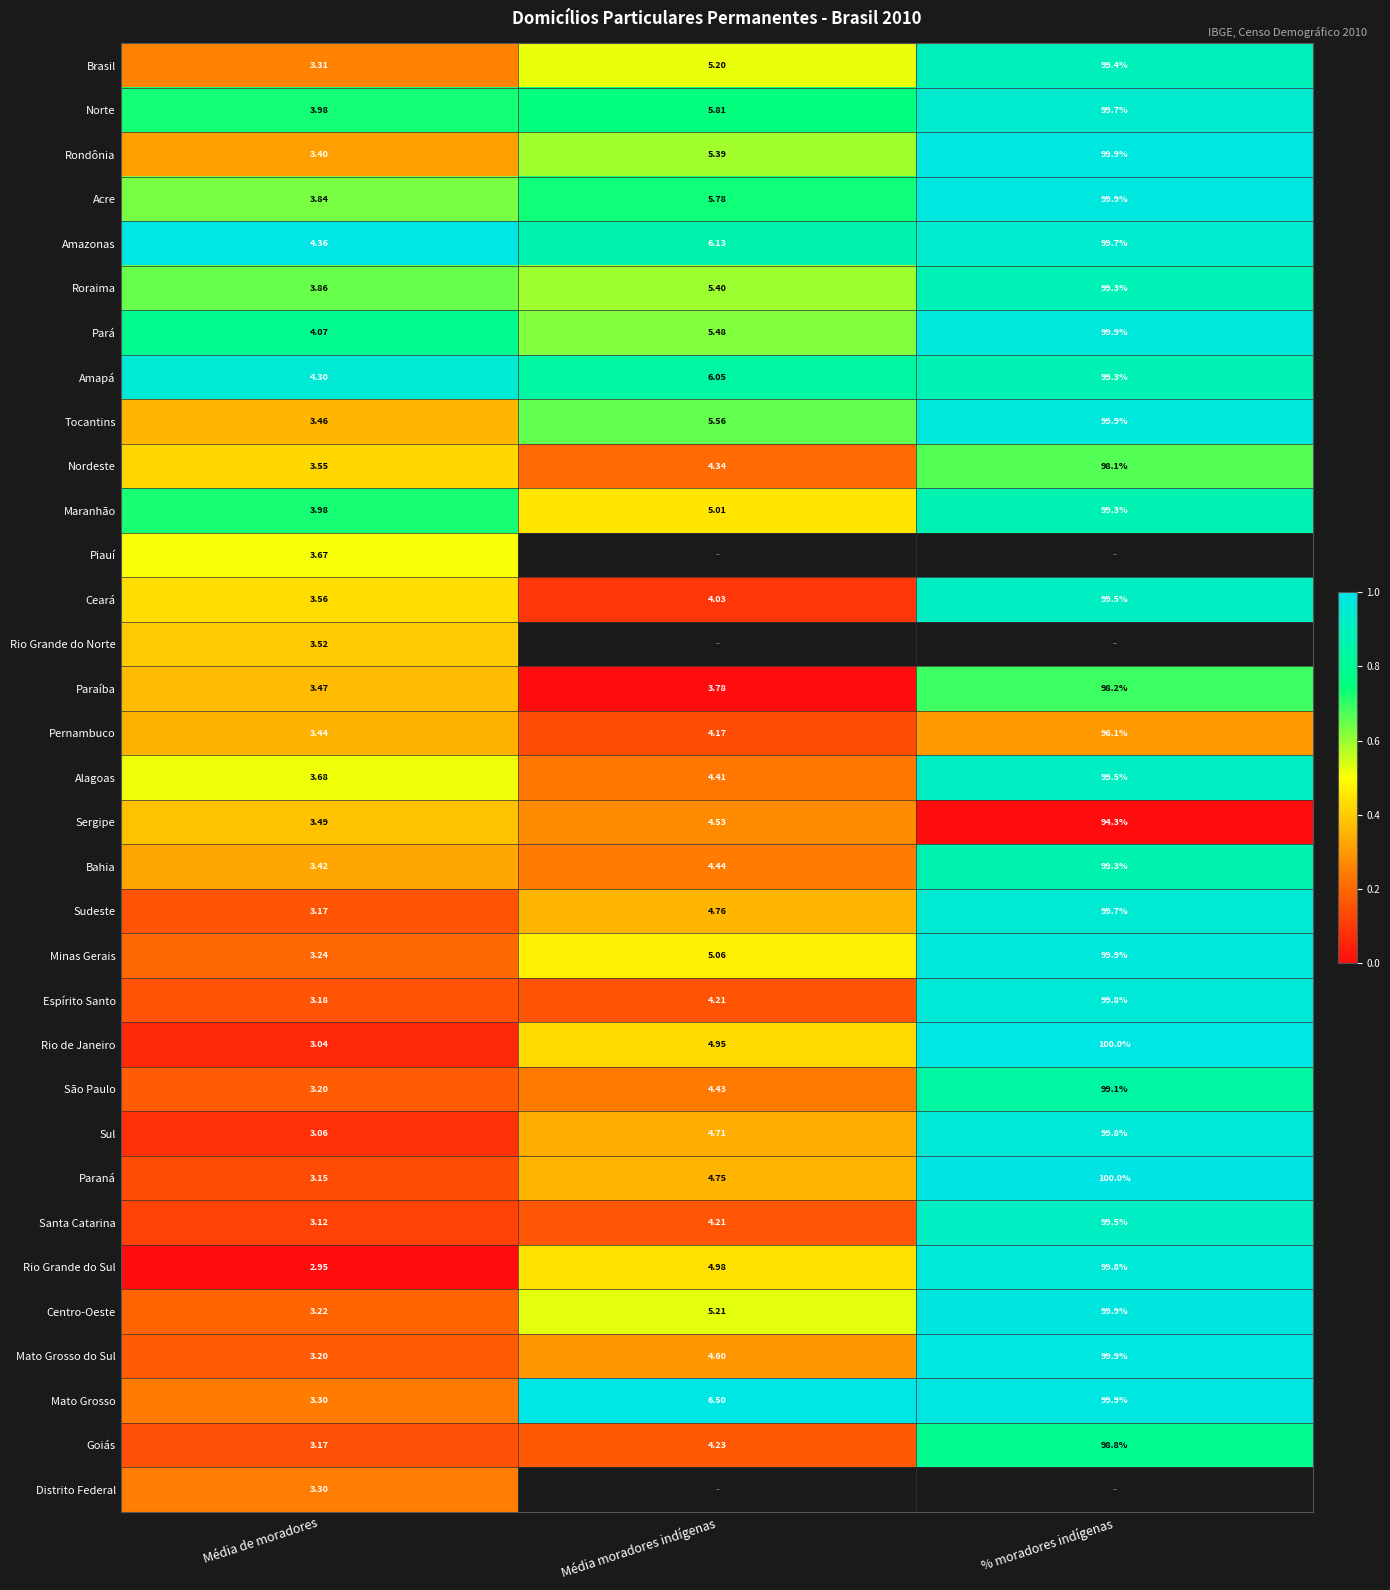

At how many categories does at least one series exceed 0?

3